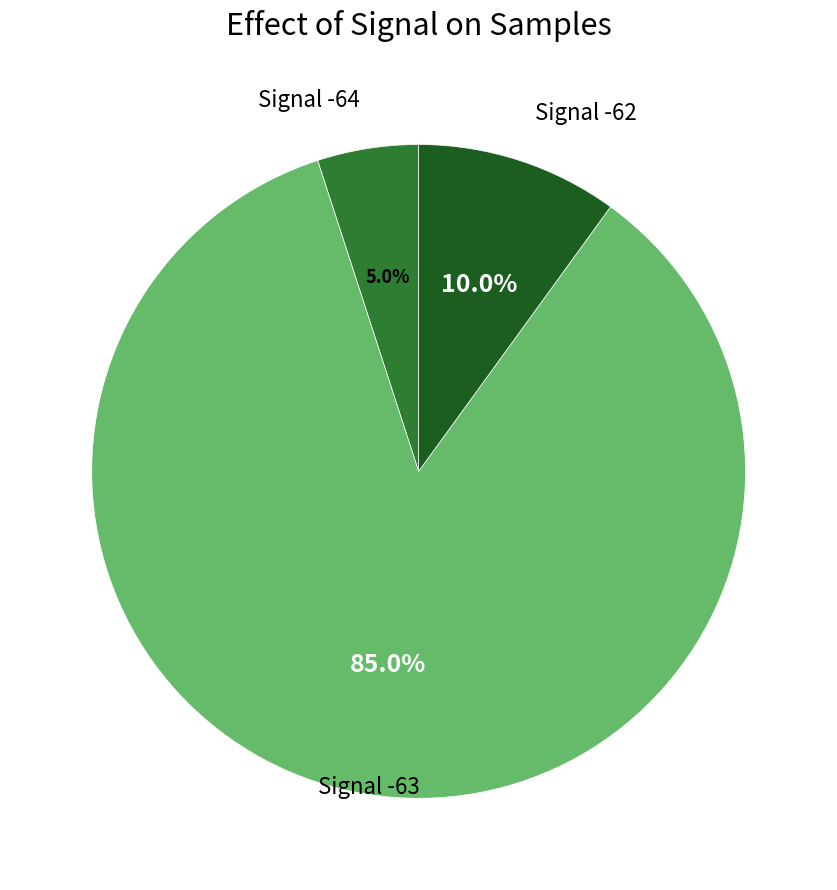

Does any single category account for the majority?

Yes